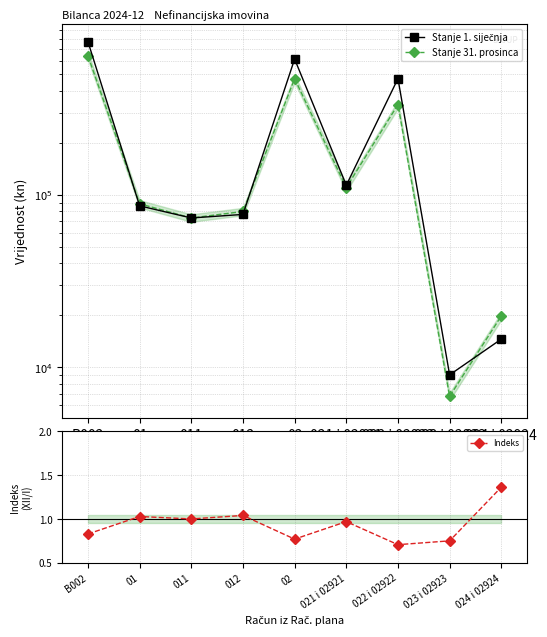

The value of Indeks at 02 is 0.4. True or false?

False